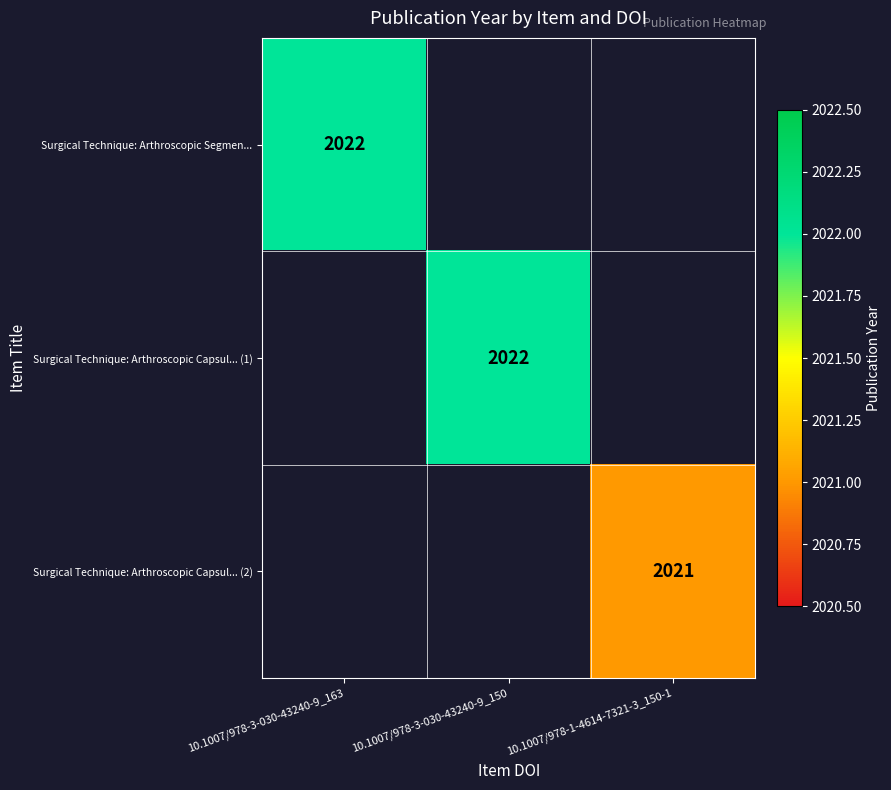

What is the total value across all series at 10.1007/978-3-030-43240-9_150?

2022